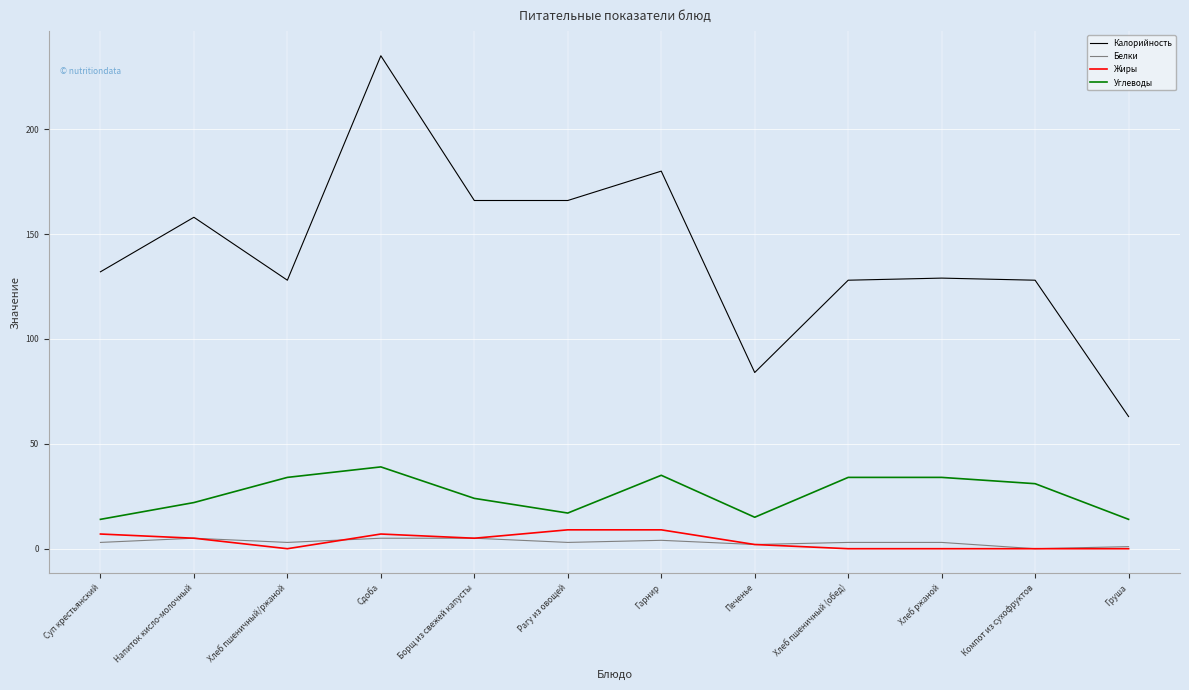

What is the approximate value of Калорийность at Хлеб ржаной?

129